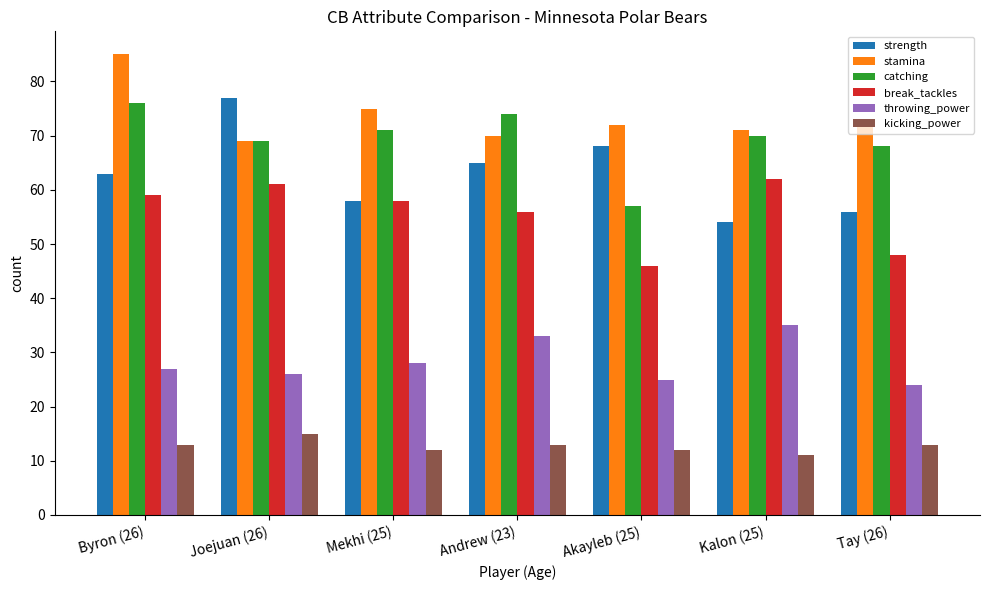

How many bars are there in total?

42